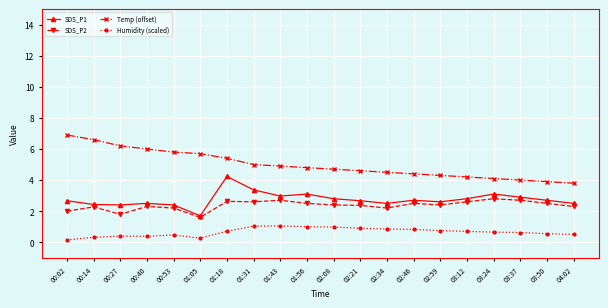

What position from the left is 02:59?

15